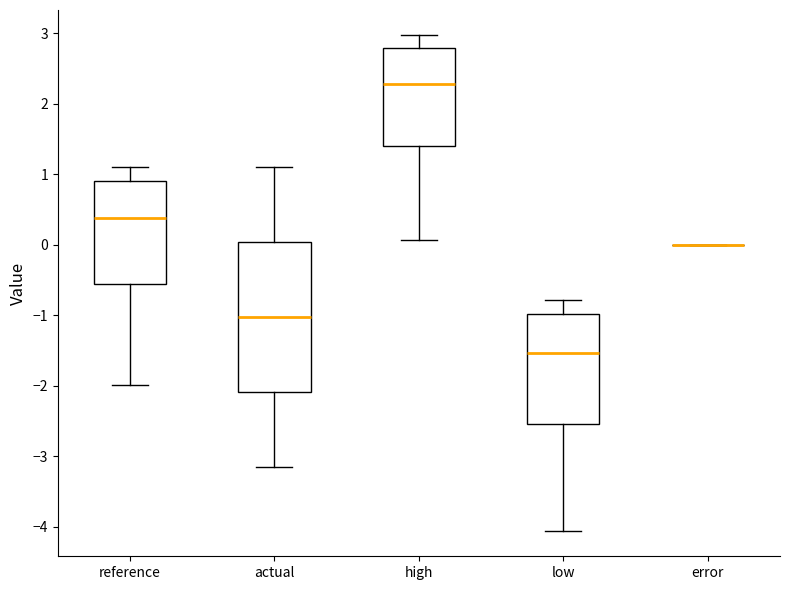

Reading left to right, read every box against the y-axis: the position of its median line, the range the box covers, and the ends of its whiskers. The values are not printed on the chart, so give them approximately, as read against the axis.

reference: median 0.4, box -0.6 to 0.9, whiskers -2.0 to 1.1
actual: median -1.0, box -2.1 to 0.0, whiskers -3.1 to 1.1
high: median 2.3, box 1.4 to 2.8, whiskers 0.1 to 3.0
low: median -1.5, box -2.5 to -1.0, whiskers -4.1 to -0.8
error: box collapsed to a line at 0.0, whiskers 0.0 to 0.0